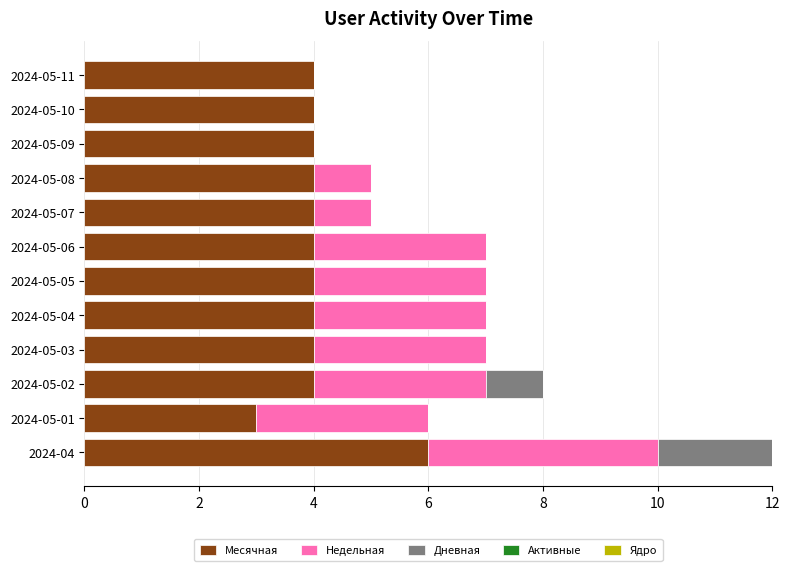

What is the maximum value for Месячная?

6